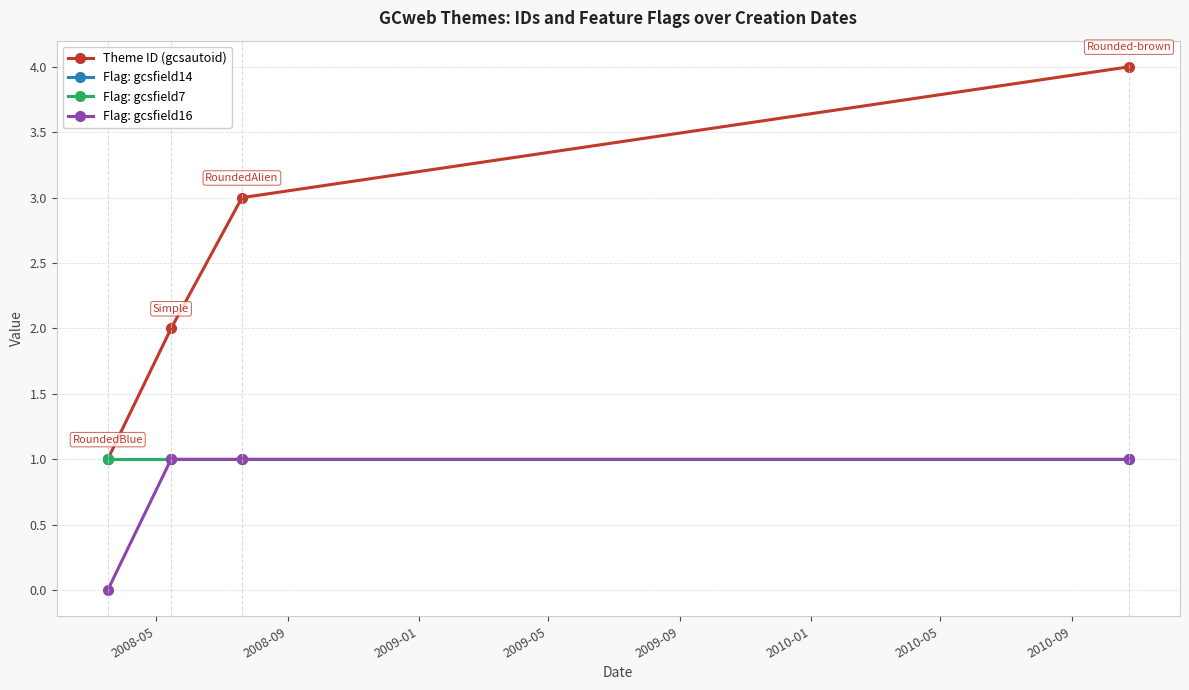

How many positive values does the Flag: gcsfield16 series have?

3